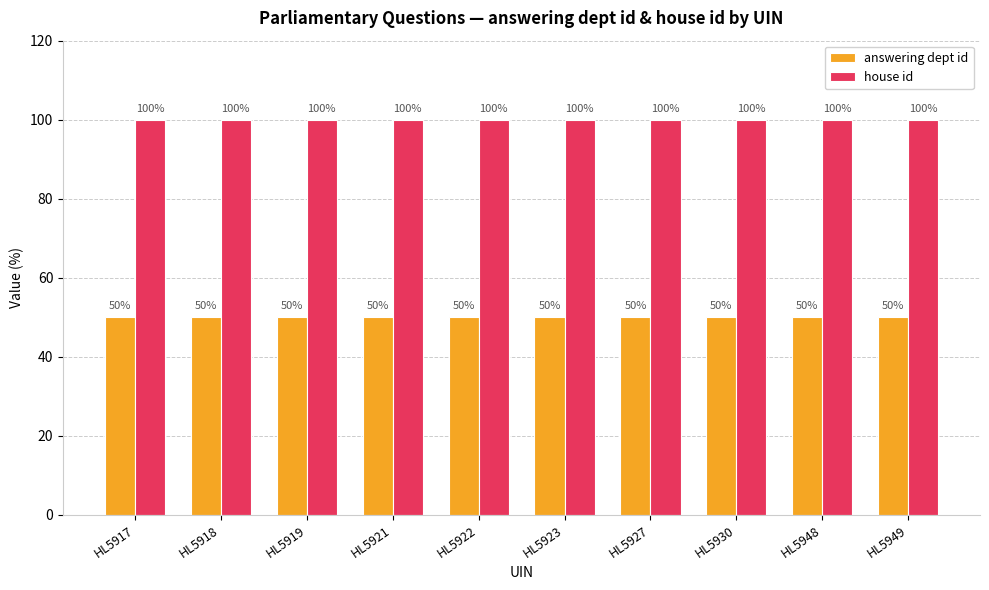

Reading left to right, transcribe all the data shown in this chart.

answering dept id: 50	50	50	50	50	50	50	50	50	50
house id: 100	100	100	100	100	100	100	100	100	100